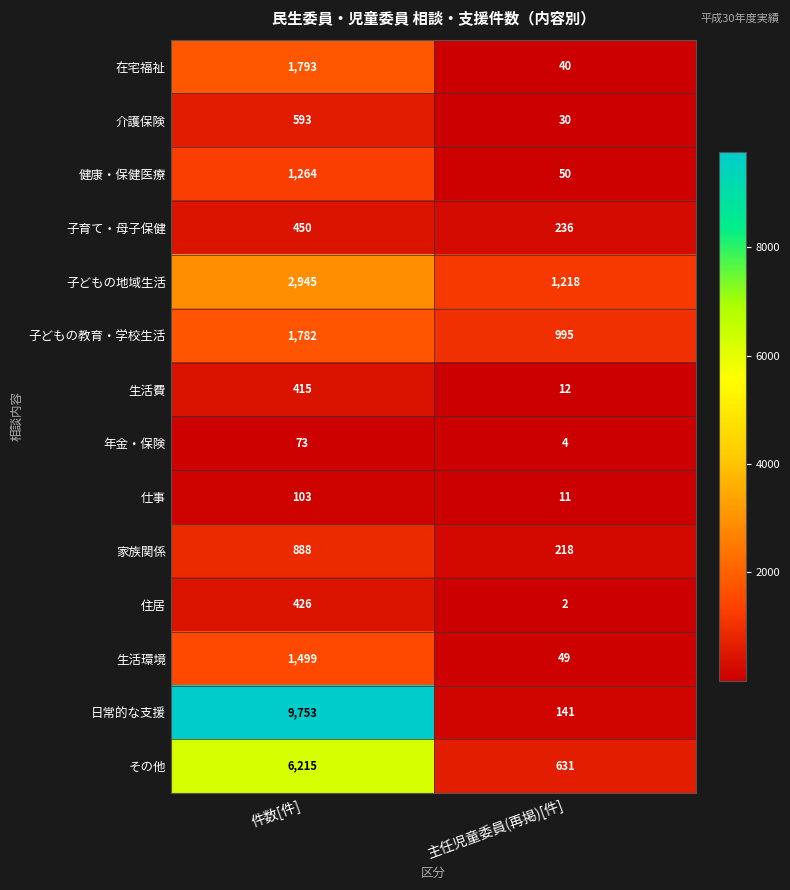

What is the sum of all その他 values?

6846